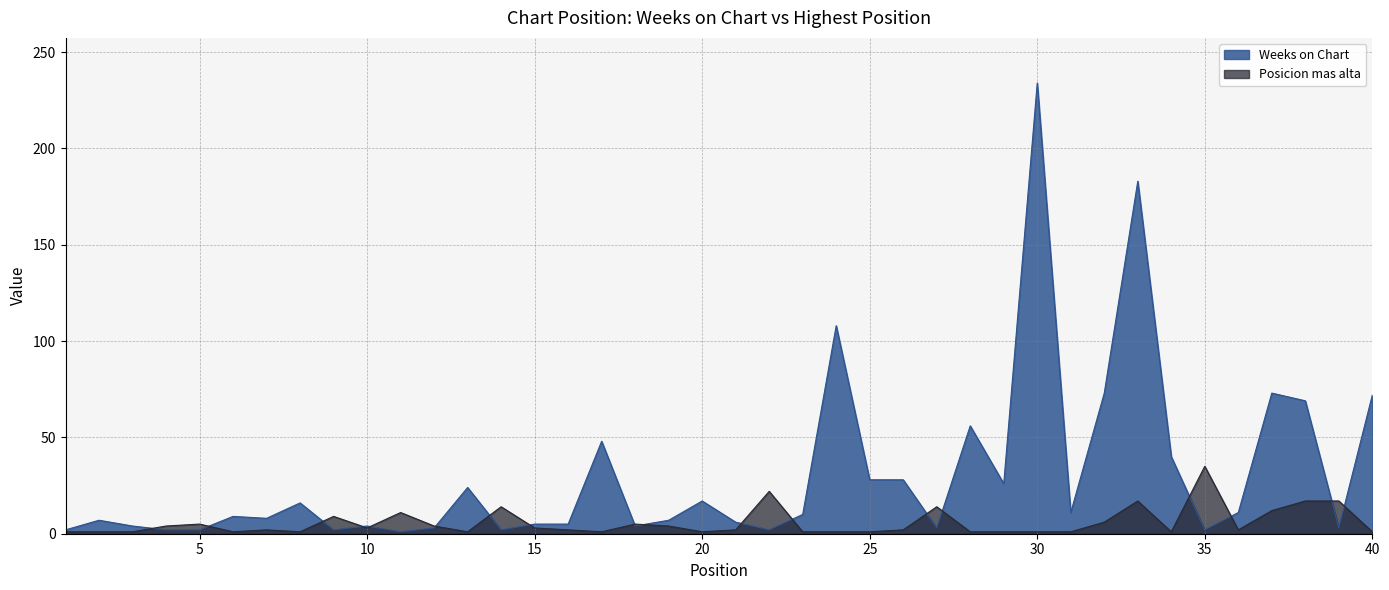

Rank the categories by Posicion mas alta value from highest to lowest.

35, 22, 33, 38, 39, 14, 27, 37, 11, 9, 32, 5, 18, 4, 12, 19, 10, 15, 7, 16, 21, 26, 36, 1, 2, 3, 6, 8, 13, 17, 20, 23, 24, 25, 28, 29, 30, 31, 34, 40